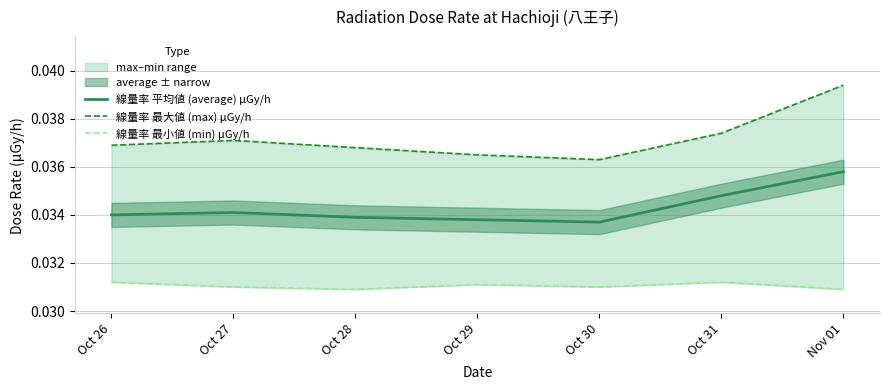

Between Oct 27 and Oct 29, which is larger?

Oct 27